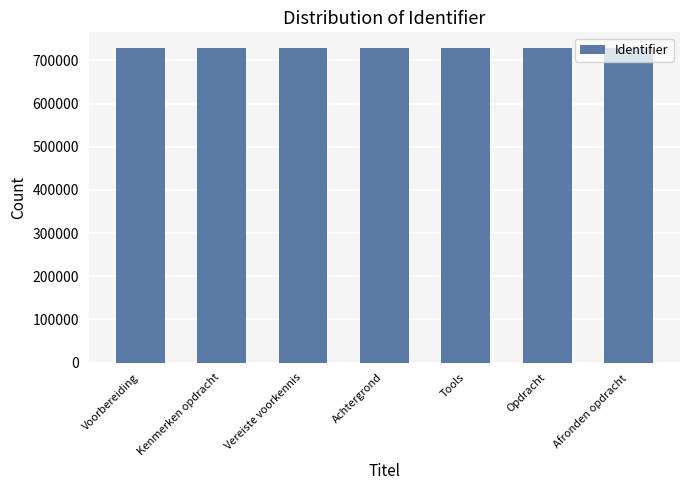

Are the bars grouped side by side (vs. stacked)?

No